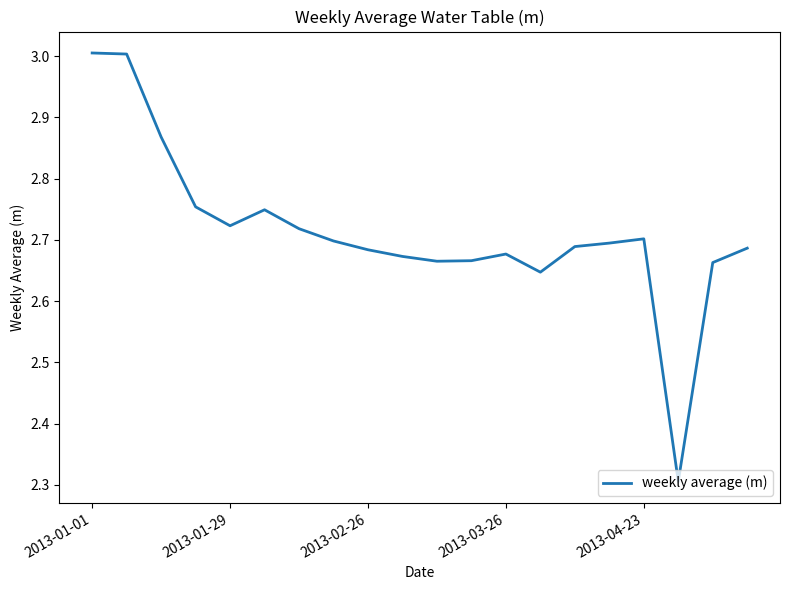

What is the smallest value displayed?

2.3